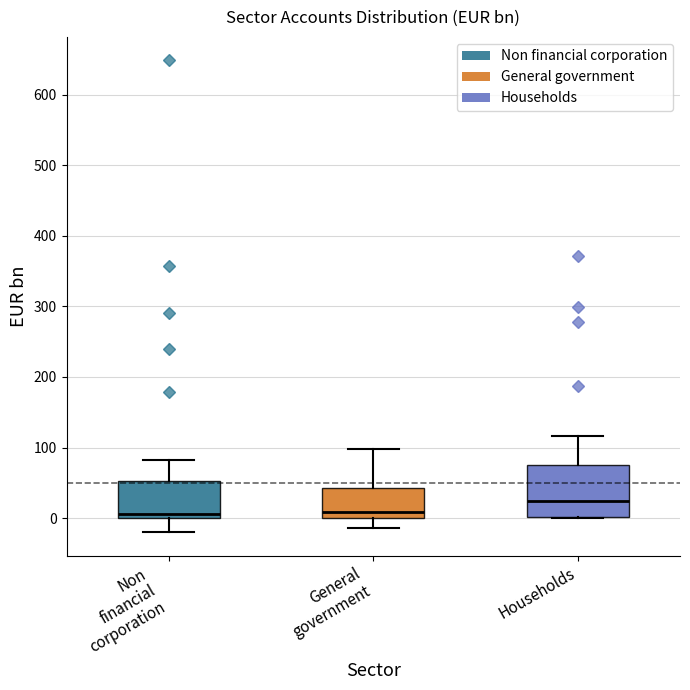

Where is the upper edge of the box for General government on the y-axis? The values are not printed on the chart, so give them approximately, as read against the axis.

40